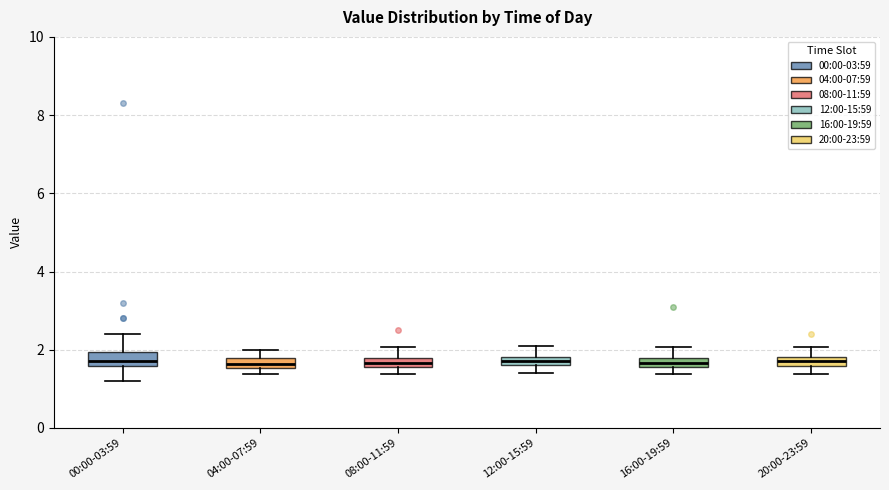

Where does the lower whisker of the box for 20:00-23:59 end on the y-axis? The values are not printed on the chart, so give them approximately, as read against the axis.

1.4